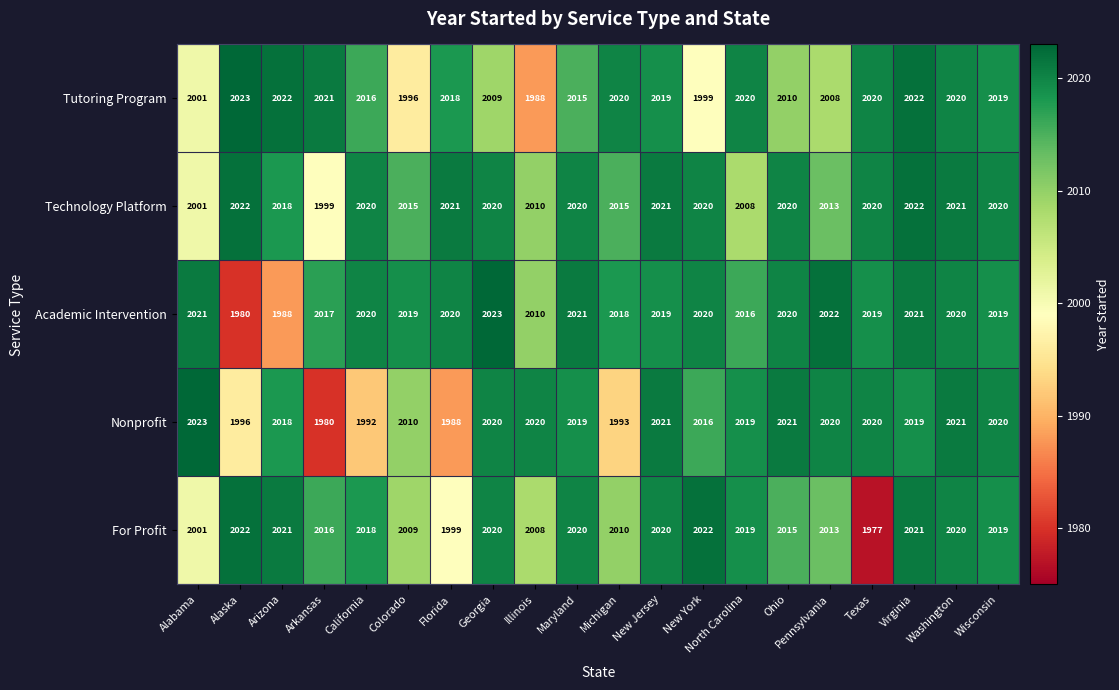

Which series has the largest total across all categories?

Technology Platform